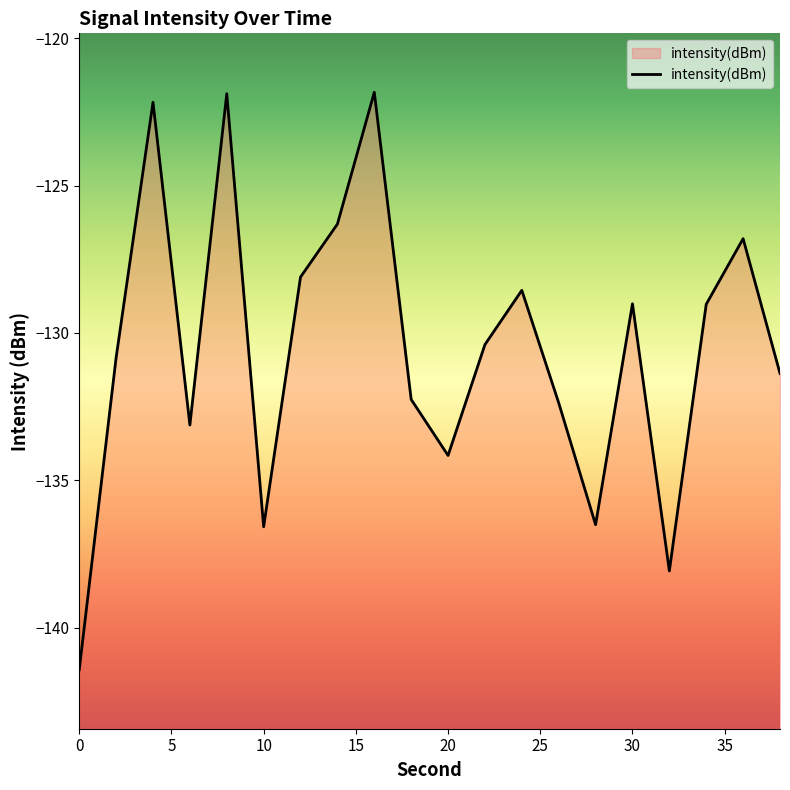

True or false: the data shows -129.0 at 30.

True